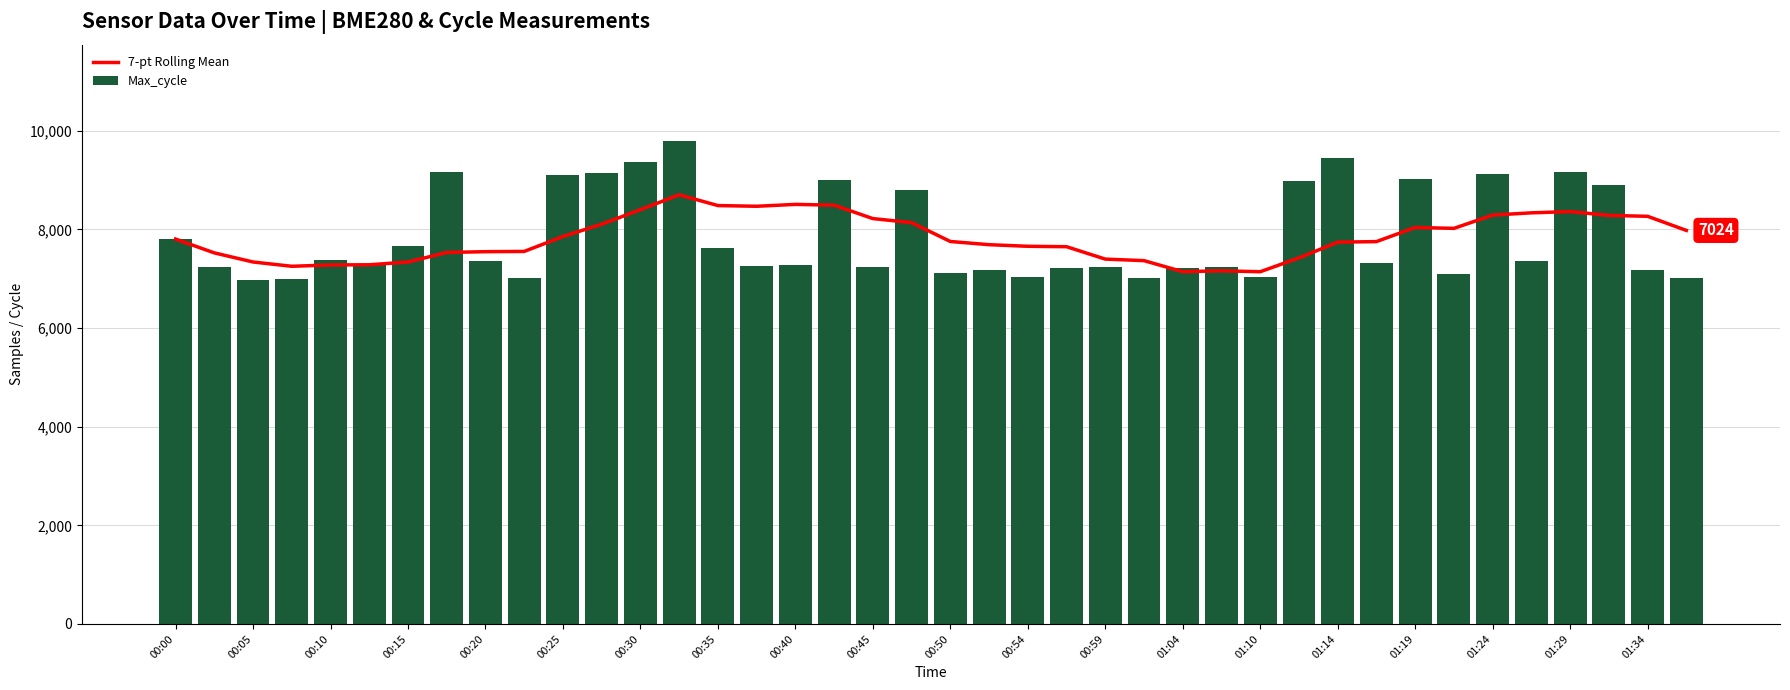

How many groups of bars are there?

40